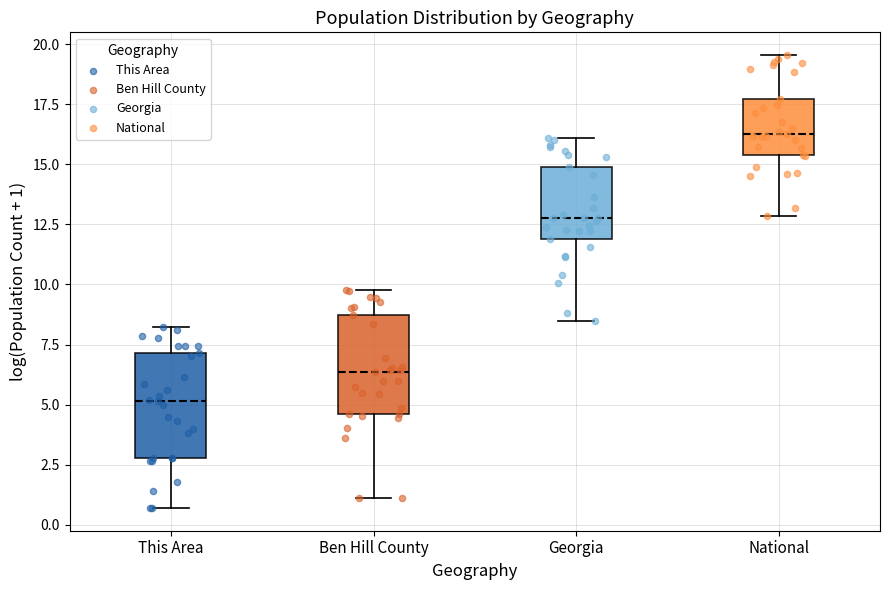

Reading left to right, transcribe this box plot: for each box, give where its median line is, the range the box spans, and where its two whiskers end, as read against the y-axis. The values are not printed on the chart, so give them approximately, as read against the axis.

This Area: median 5.0, box 3.0 to 7.0, whiskers 0.5 to 8.0
Ben Hill County: median 6.5, box 4.5 to 8.5, whiskers 1.0 to 10.0
Georgia: median 13.0, box 12.0 to 15.0, whiskers 8.5 to 16.0
National: median 16.5, box 15.5 to 17.5, whiskers 13.0 to 19.5